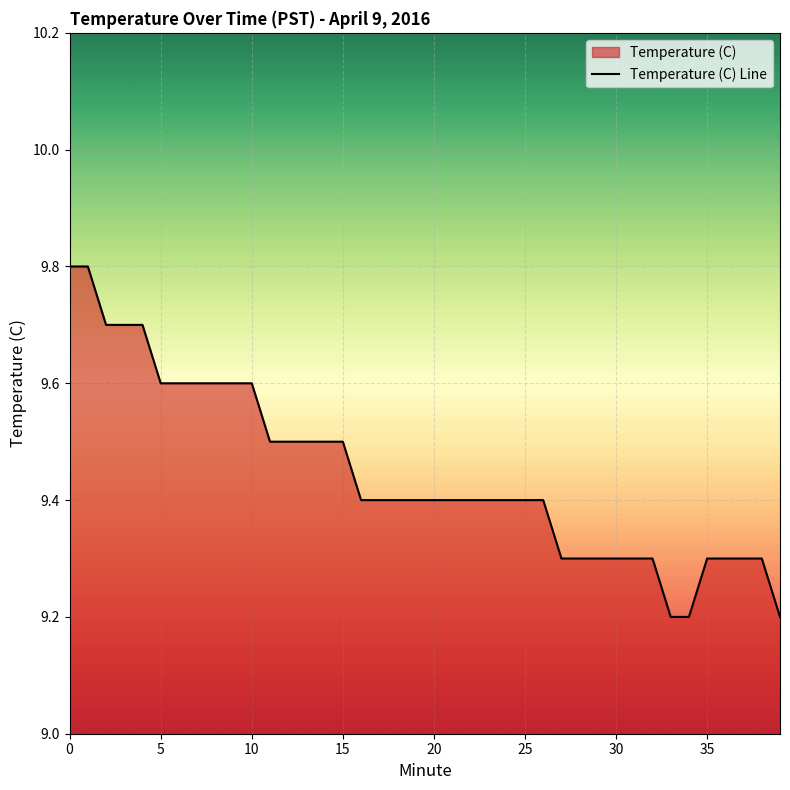

What is the difference between the maximum and minimum values?

0.6